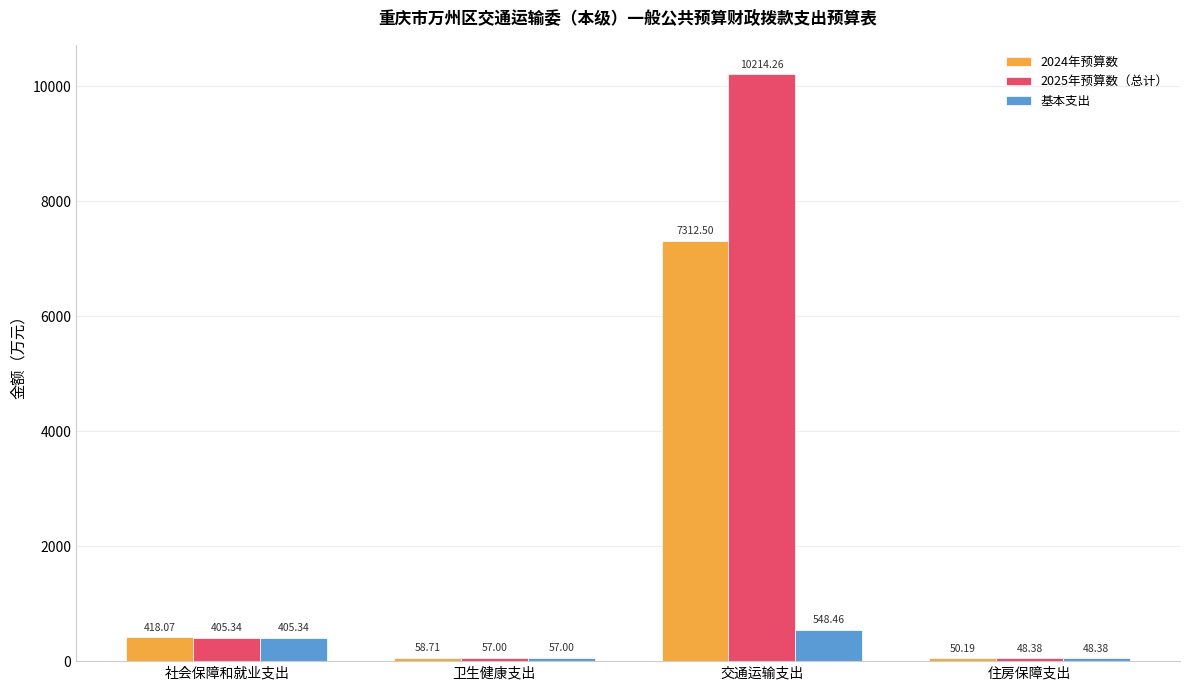

What is the lowest value of the 基本支出 series?

48.4